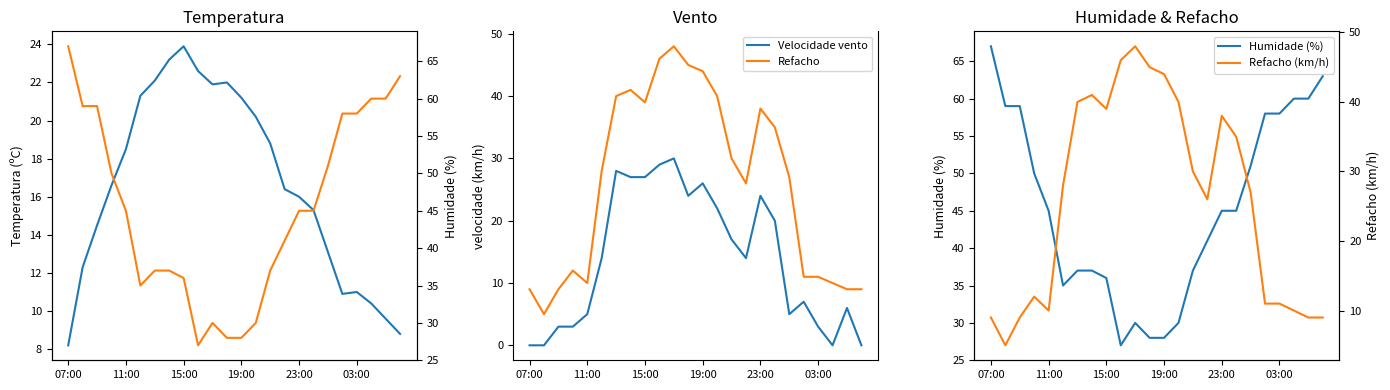

Which series has the largest total across all categories?

Humidade (%)